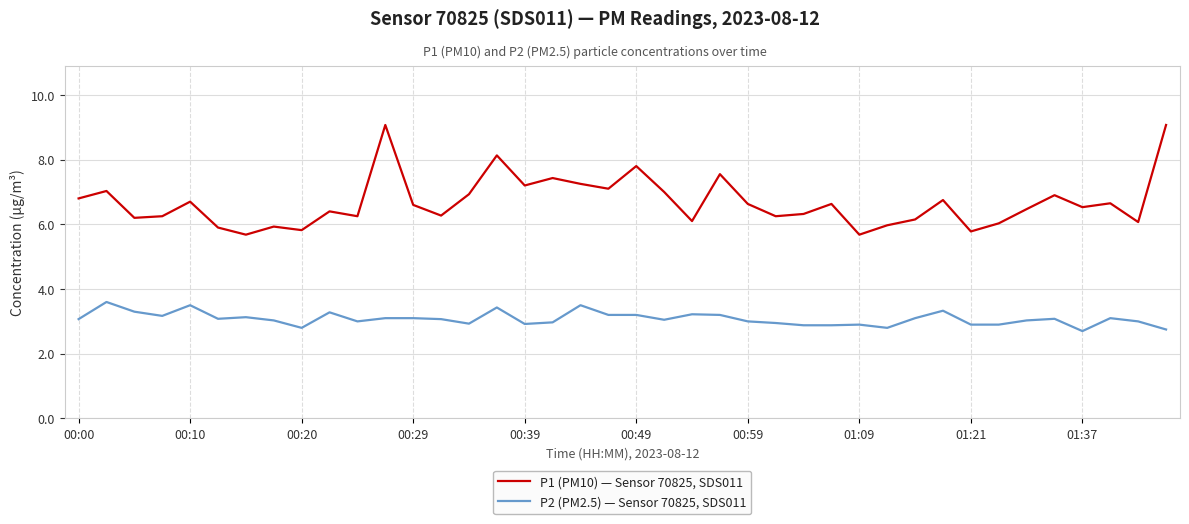

What is the greatest value displayed?

9.1